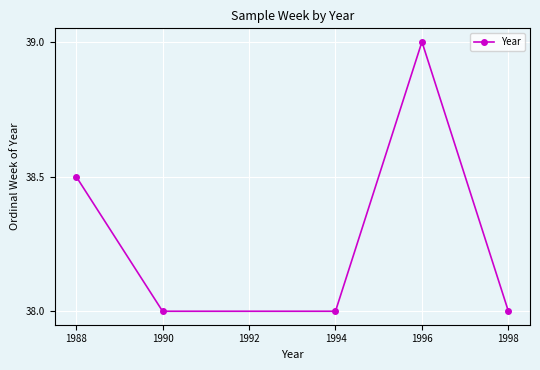

Which has a higher value, 1998 or 1988?

1988